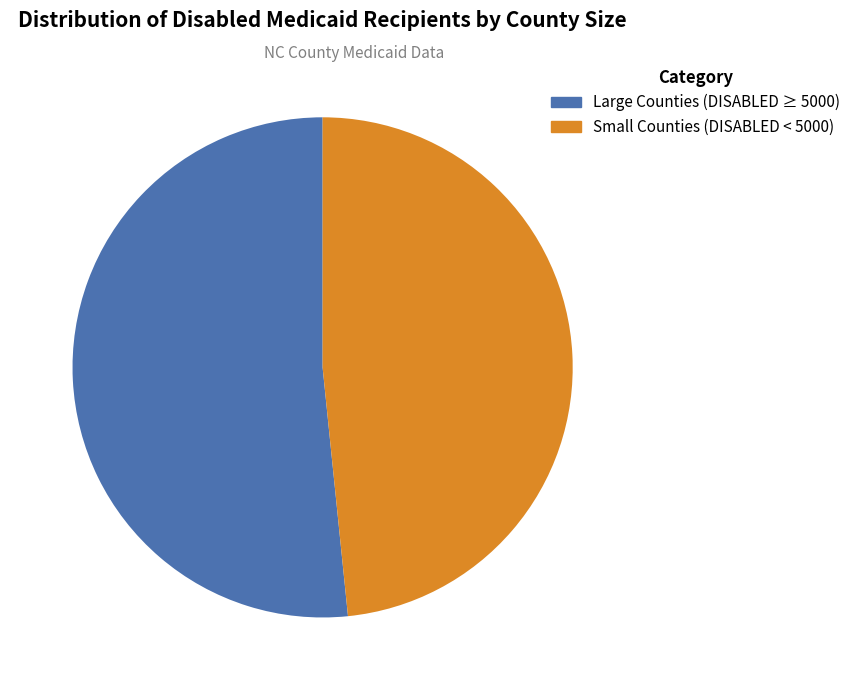

Is there any slice that represents more than half of the pie?

Yes